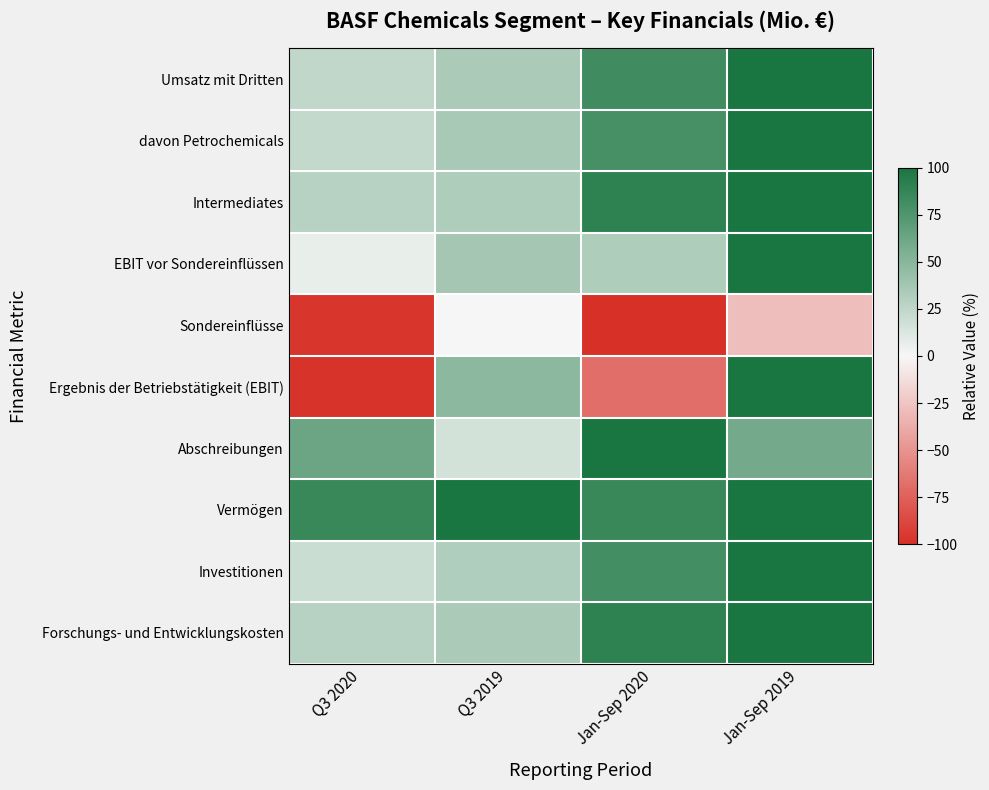

What is the minimum value shown in the chart?

-100.0